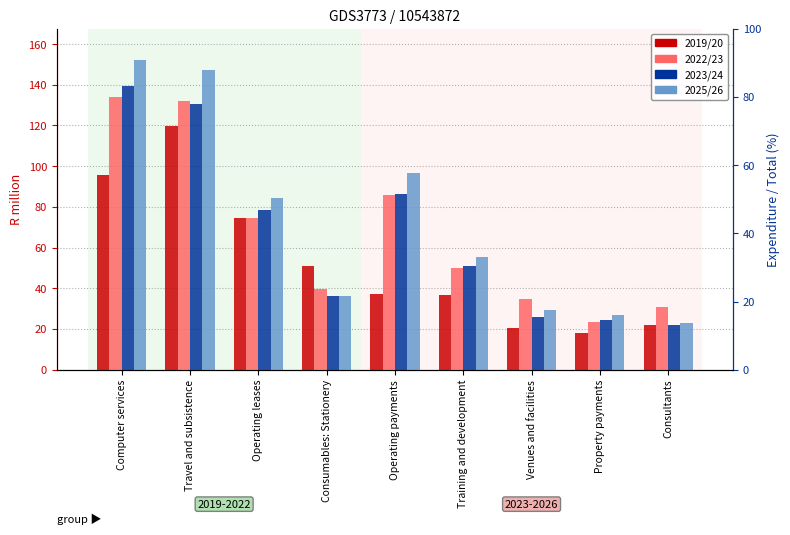

Is the value of 2022/23 at Operating leases greater than the value of 2025/26 at Operating payments?

No